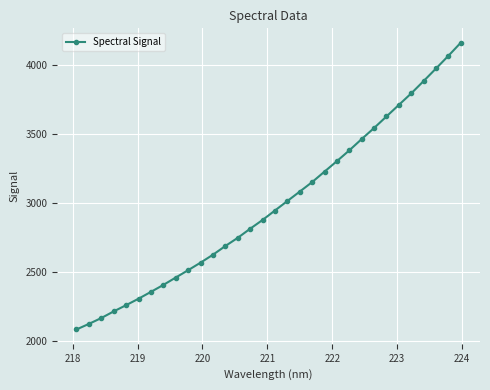

What is the maximum value shown in the chart?

4164.6